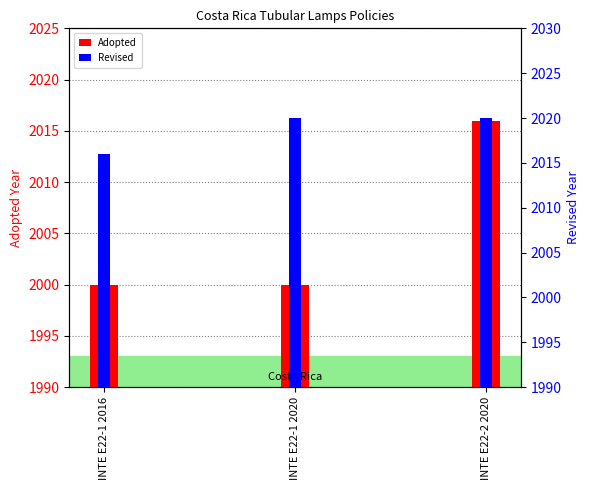

The Adopted series shows 1185 at INTE E22-1 2020. True or false?

False